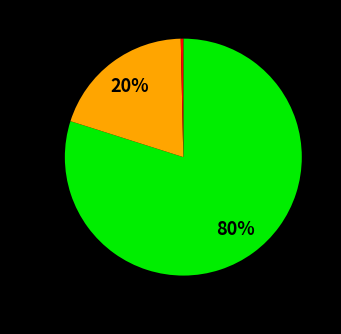

Does any single category account for the majority?

Yes